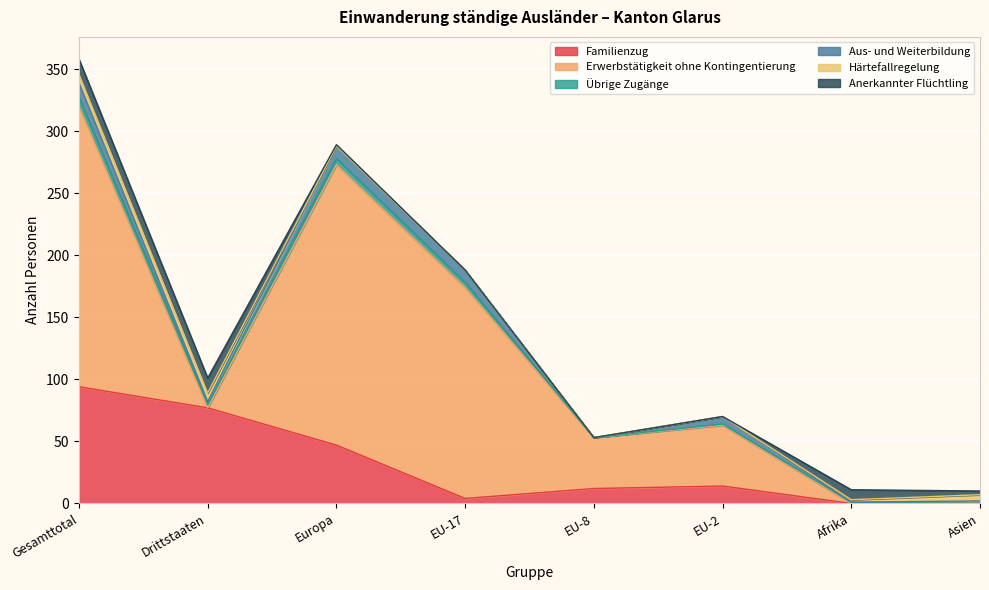

What is the label of the 7th point from the right?

Drittstaaten